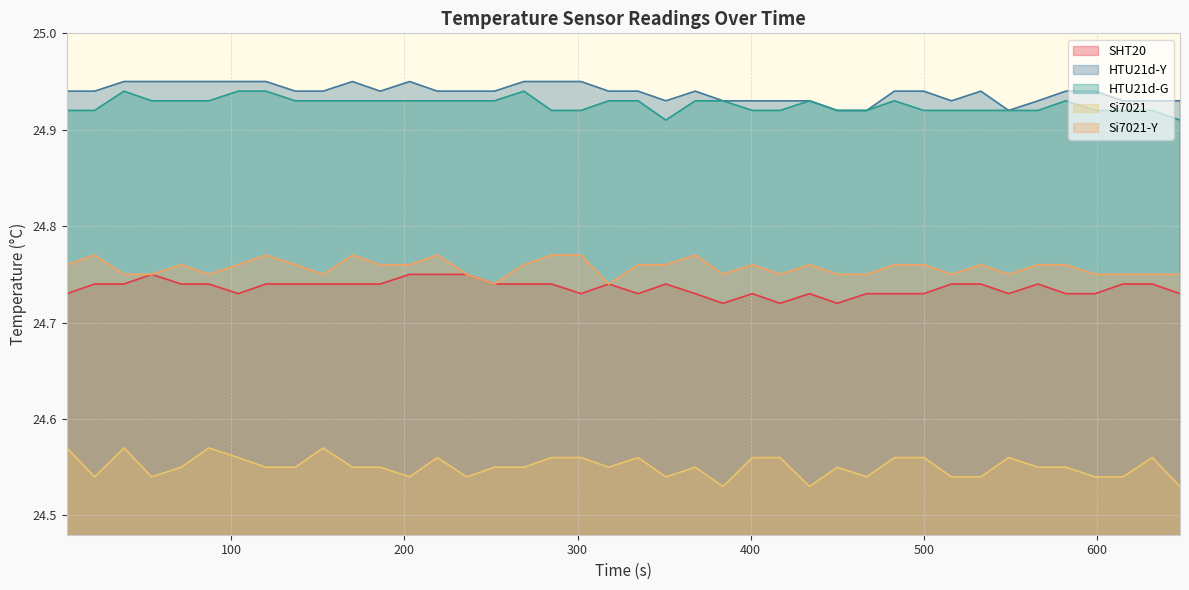

What is the greatest value displayed?

24.9